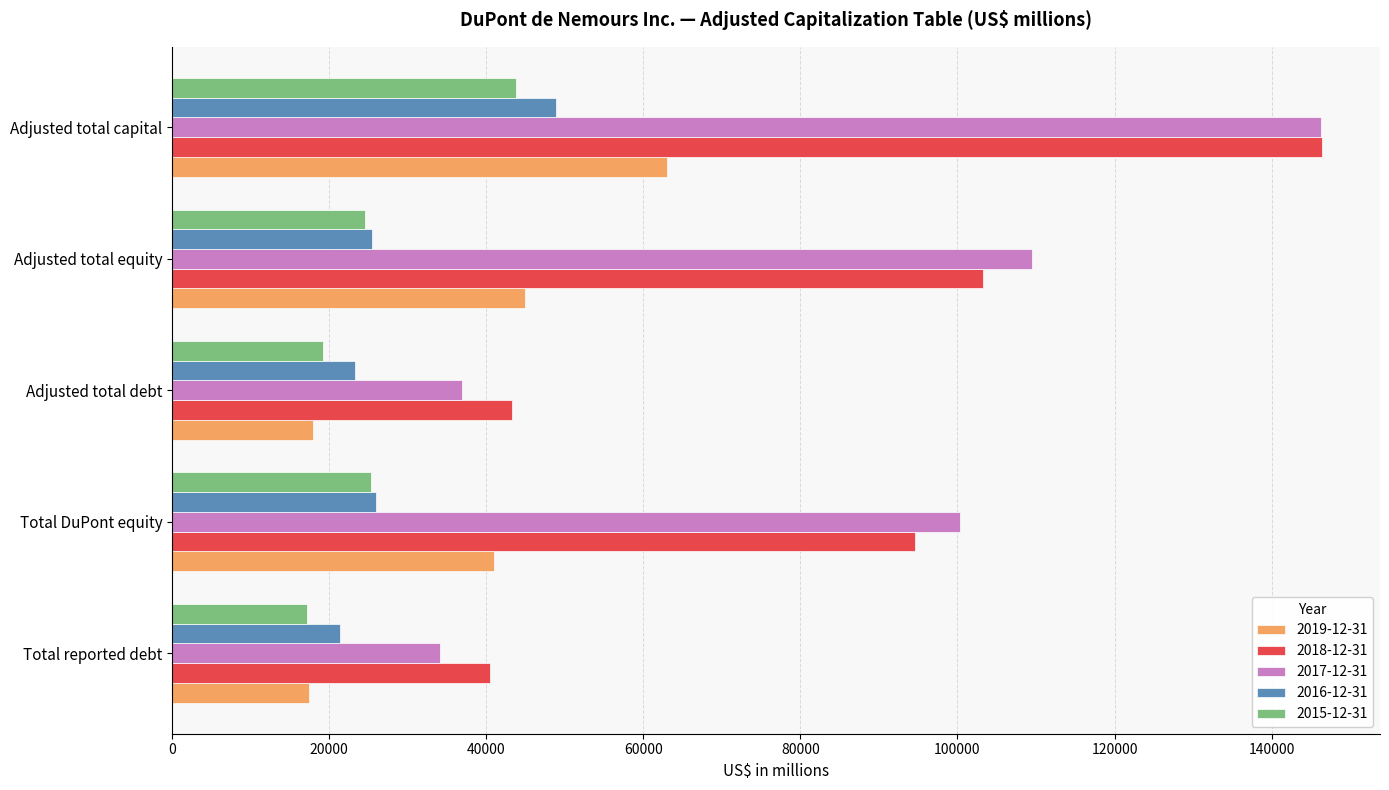

What value does the 2015-12-31 series have at Total reported debt, to the nearest 100?

17200